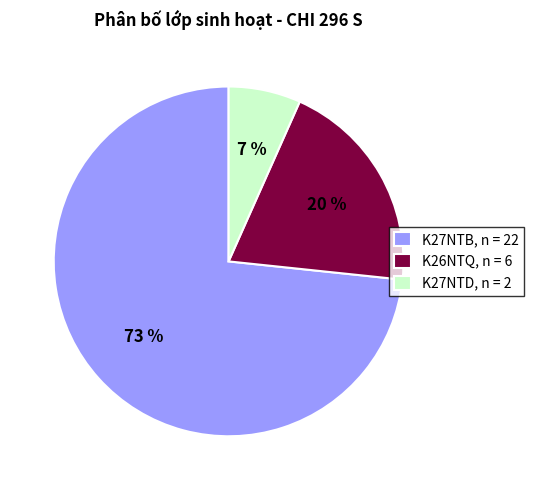

Do K27NTD, n = 2 and K27NTB, n = 22 together represent more than half of the pie?

Yes